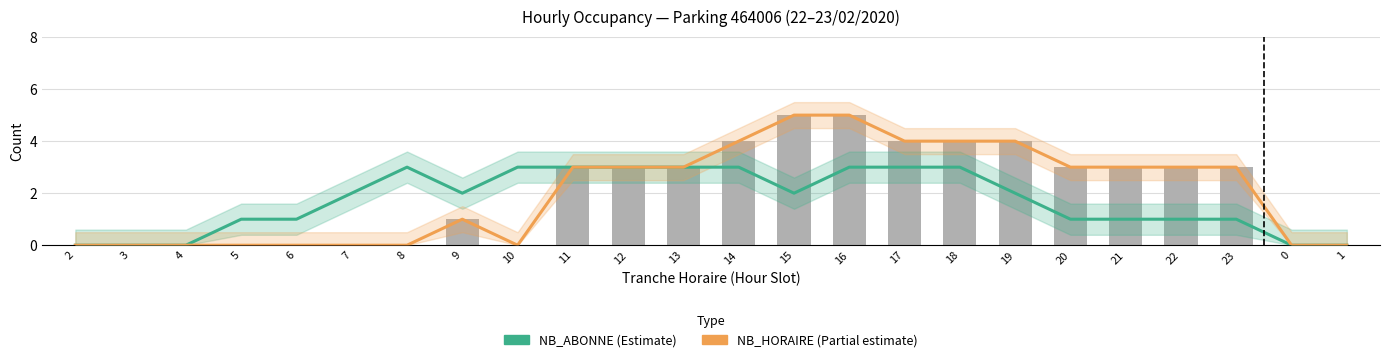

What is the difference between the maximum and minimum values in the NB_ABONNE (Estimate) series?

3